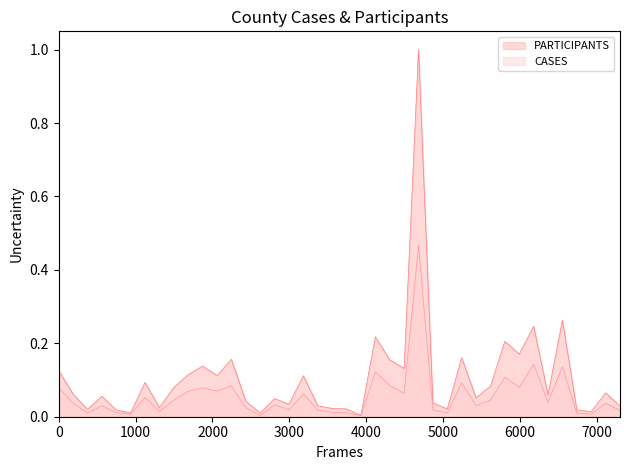

Rank the series by their maximum value, from lowest to highest.

CASES, PARTICIPANTS